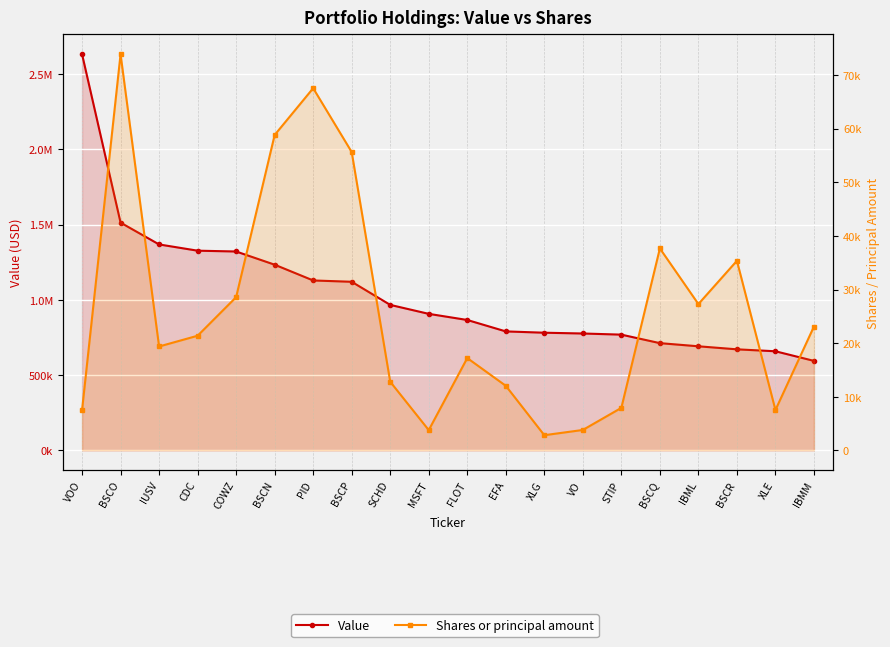

Reading left to right, what are all the values shown in this chart?

Value: 2633293	1513746	1368809	1327304	1321917	1234211	1129402	1120670	967063	907478	866732	790830	782127	776923	769377	712829	691877	671720	658824	594902
Shares or principal amount: 7495	73895	19380	21384	28582	58828	67548	55644	12802	3784	17221	12048	2834	3812	7935	37666	27293	35363	7532	23103